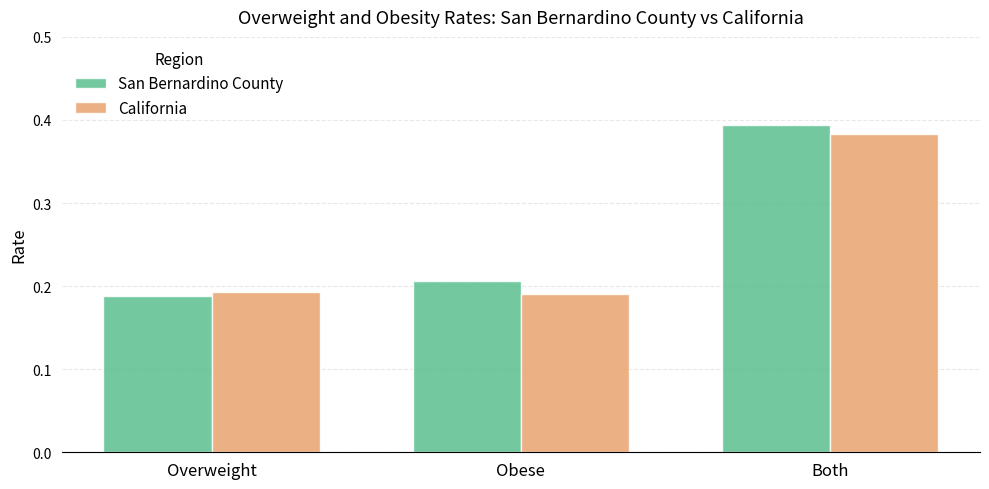

What is the label of the 3rd bar from the left?

Both